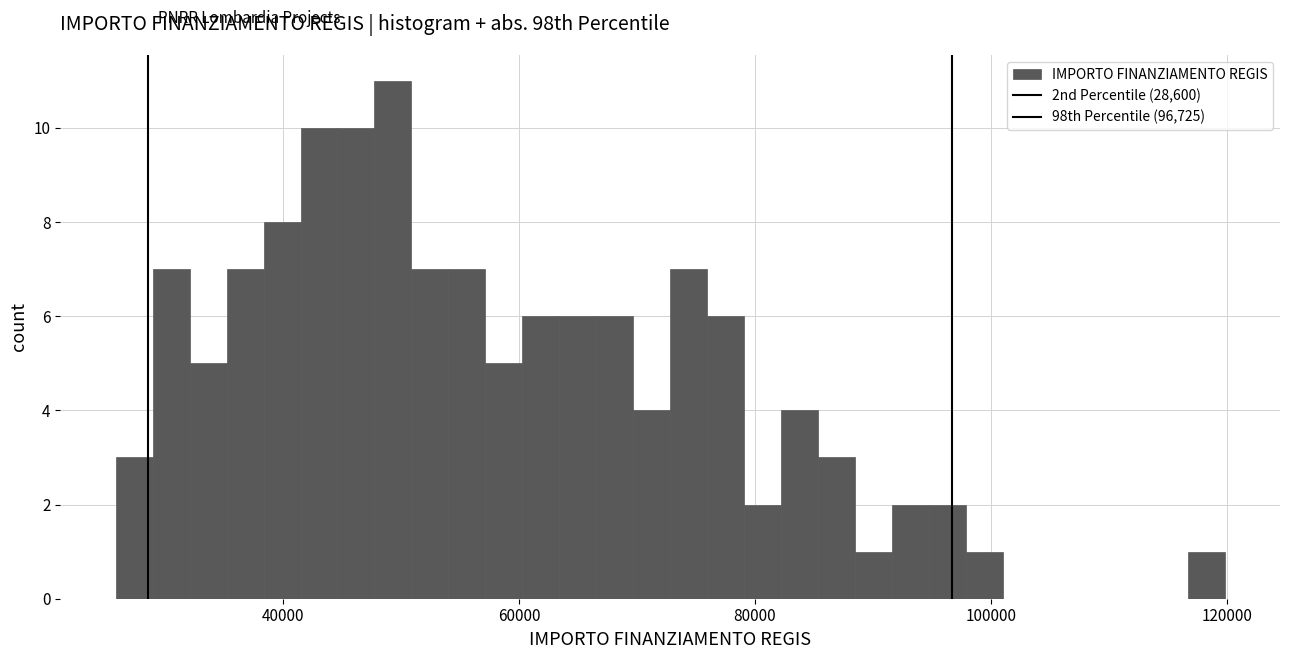

Around what value on the x-axis is the tallest bar? Give the approximate position of its centre, as read against the axis.

50000